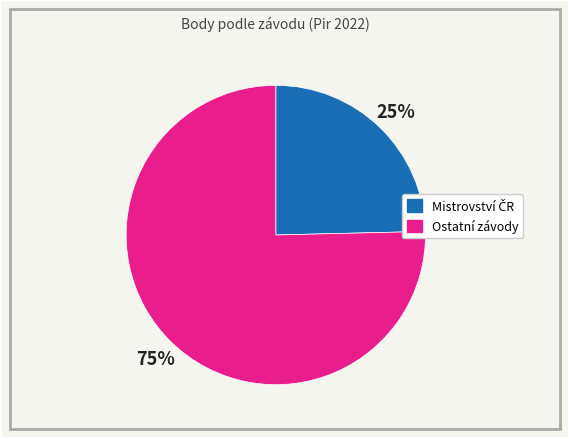

To the nearest percent, what is the average slice percentage?

50%